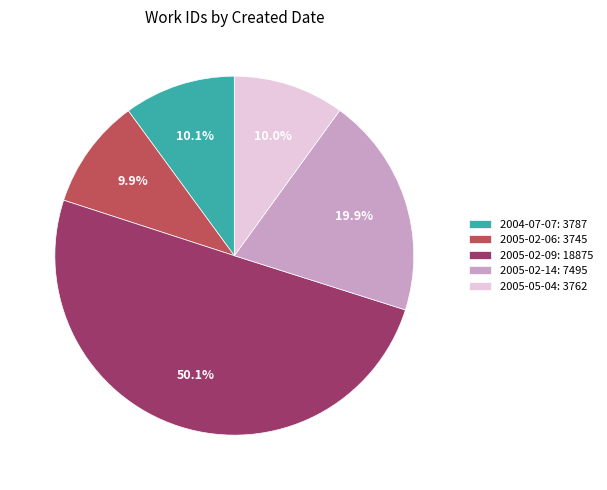

Approximately how many times larger is the value at 2005-02-09: 18875 compared to 2004-07-07: 3787?

5.0